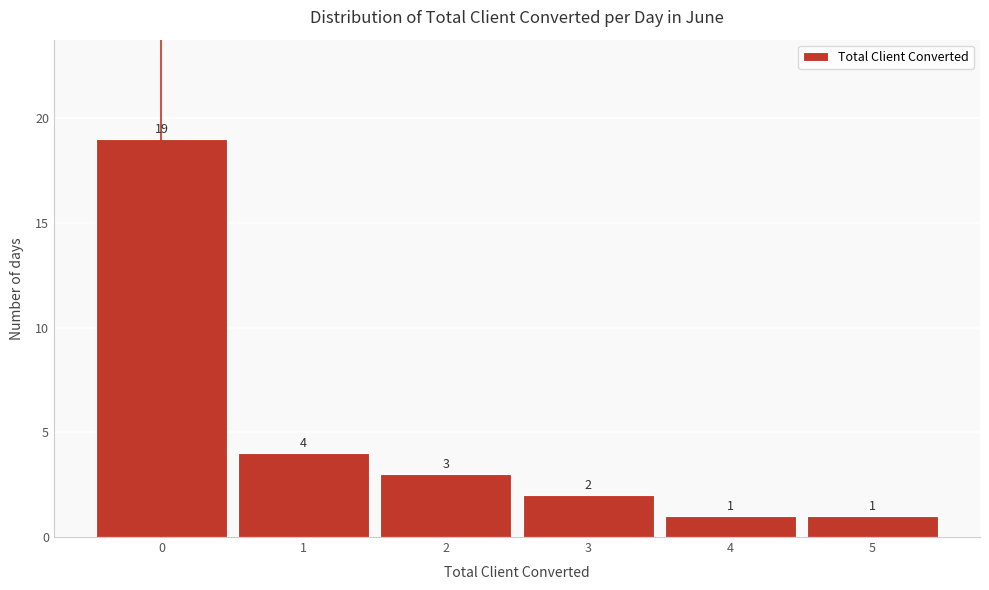

Reading left to right, list every bar in this chart as the range it spans on the x-axis followed by its height.

-0.5 to 0.5: 19
0.5 to 1.5: 4
1.5 to 2.5: 3
2.5 to 3.5: 2
3.5 to 4.5: 1
4.5 to 5.5: 1